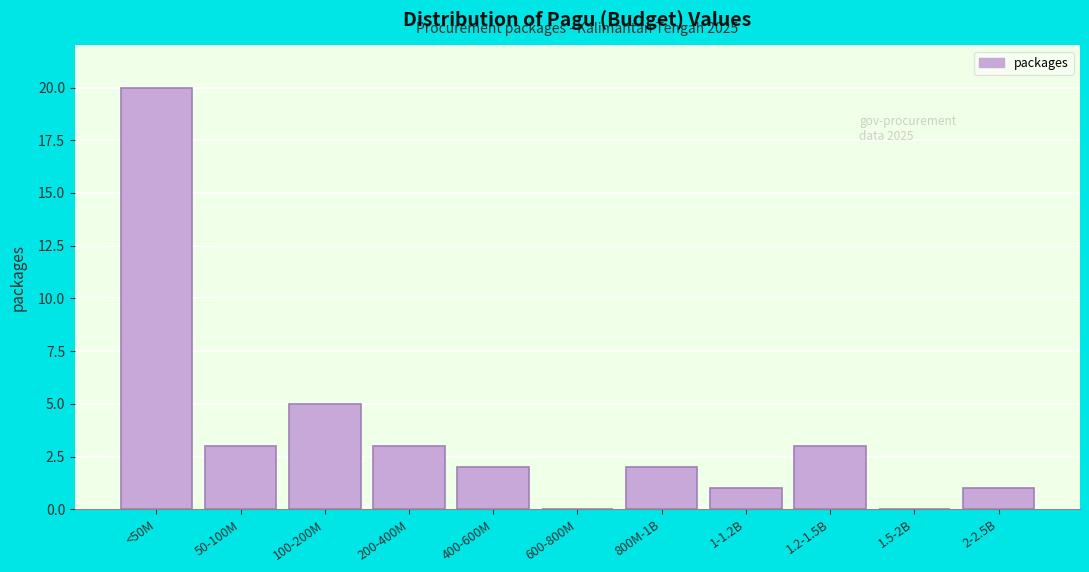

Reading left to right, what are all the values shown in this chart?

<50M=20	50-100M=3	100-200M=5	200-400M=3	400-600M=2	600-800M=0	800M-1B=2	1-1.2B=1	1.2-1.5B=3	1.5-2B=0	2-2.5B=1